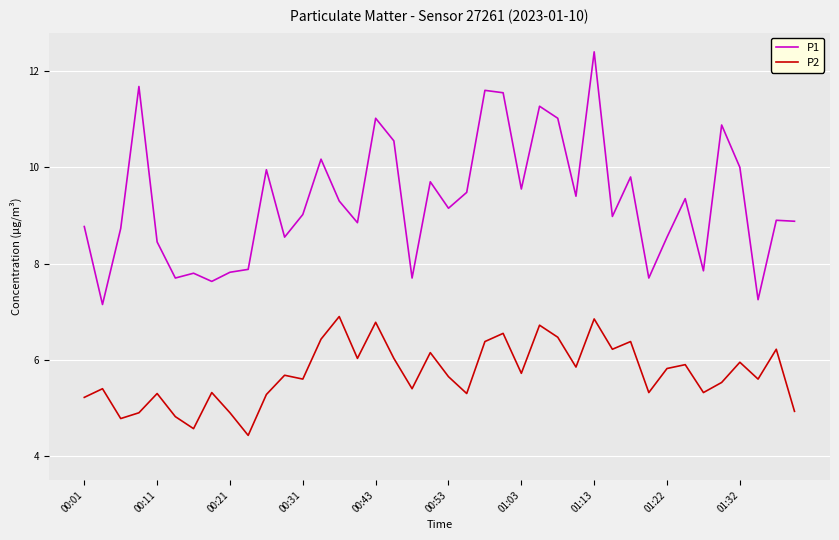

Which series has the largest range (max minus min)?

P1